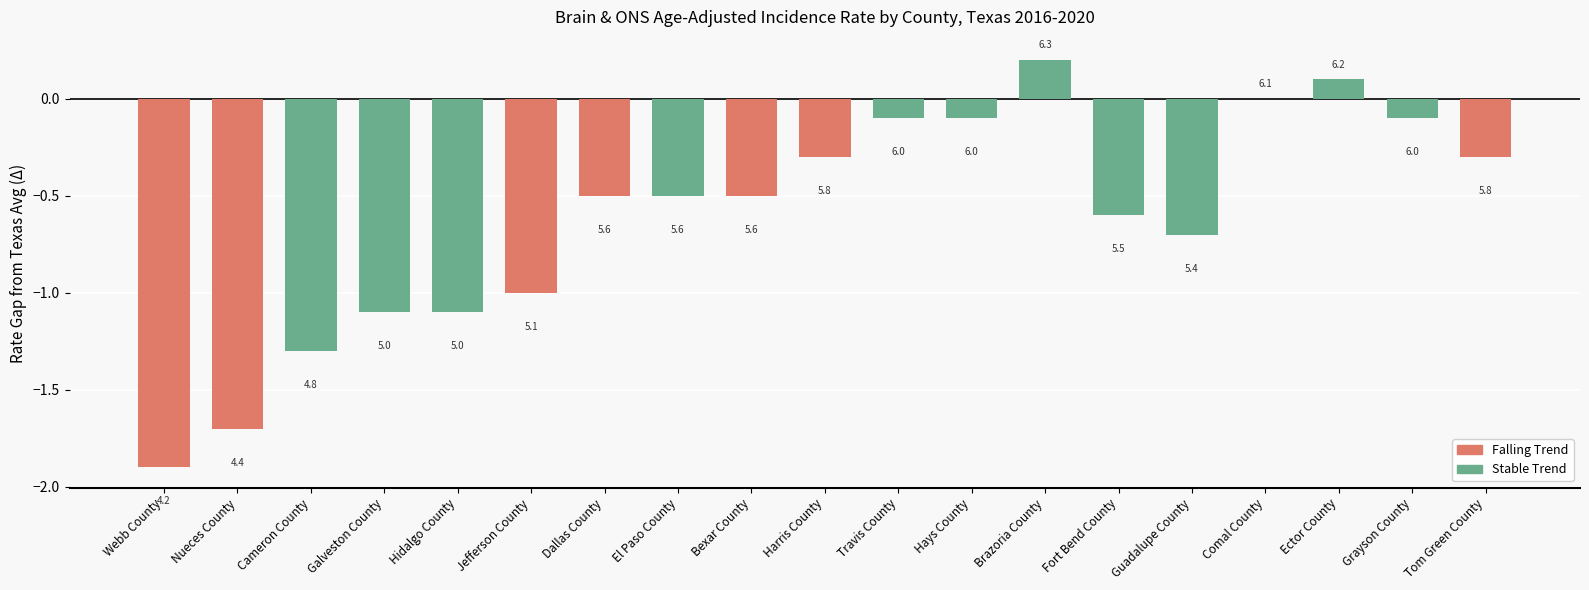

Are the bars horizontal?

No